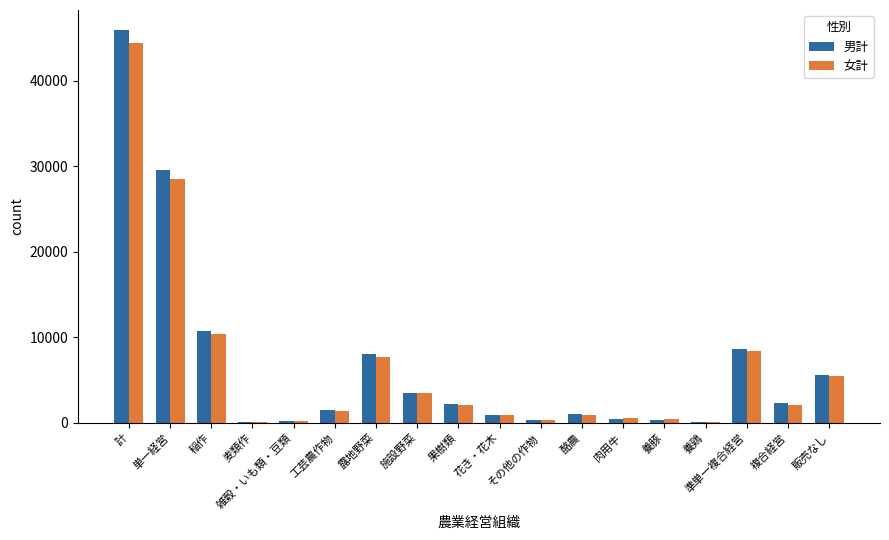

What is the total value across all series at 工芸農作物?

2831